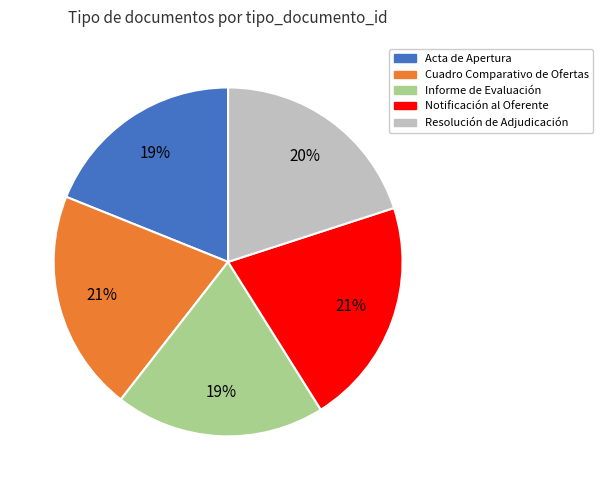

To the nearest percent, what is the difference between the largest and smallest slice percentages?

2%